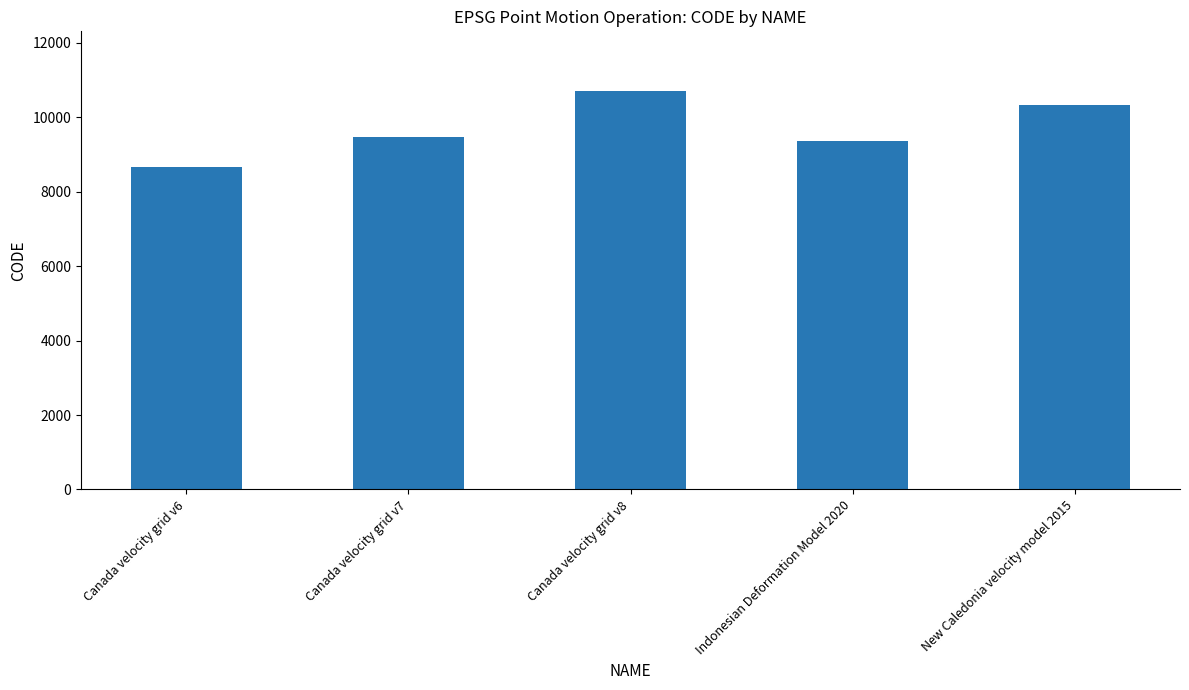

Read the value at New Caledonia velocity model 2015.

10323